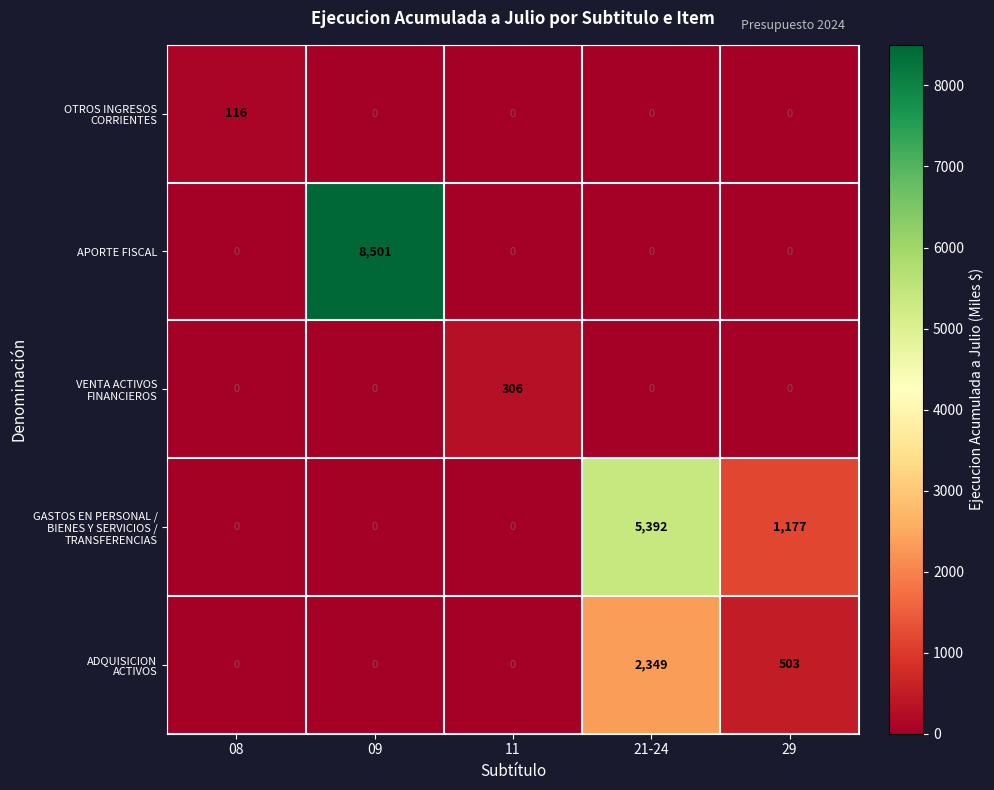

Is it true that APORTE FISCAL equals -4489 at 08?

False